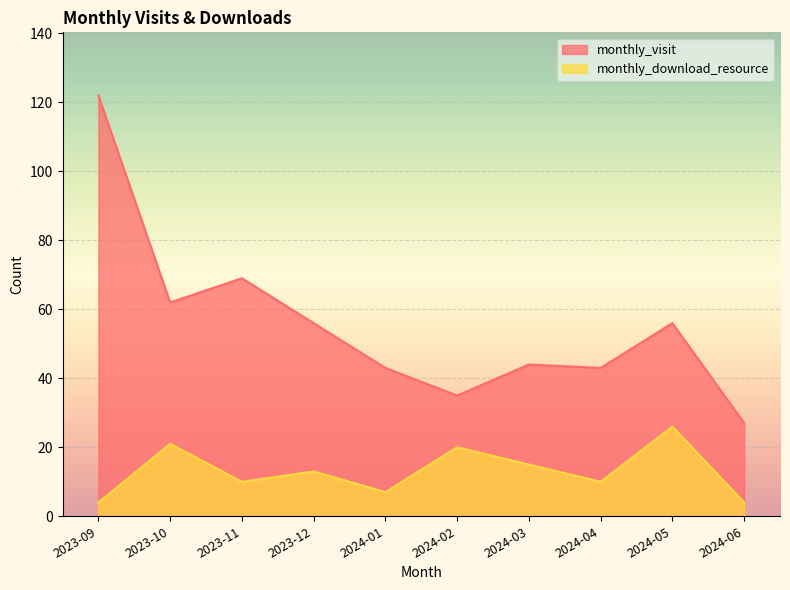

Rank the categories by monthly_visit value from lowest to highest.

2024-06, 2024-02, 2024-01, 2024-04, 2024-03, 2023-12, 2024-05, 2023-10, 2023-11, 2023-09